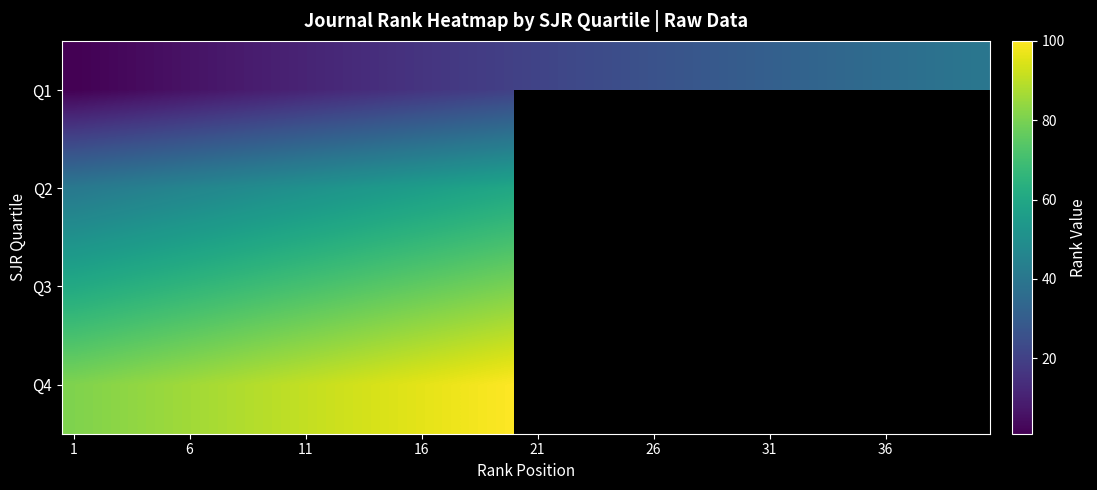

What is the minimum value shown in the chart?

1.0